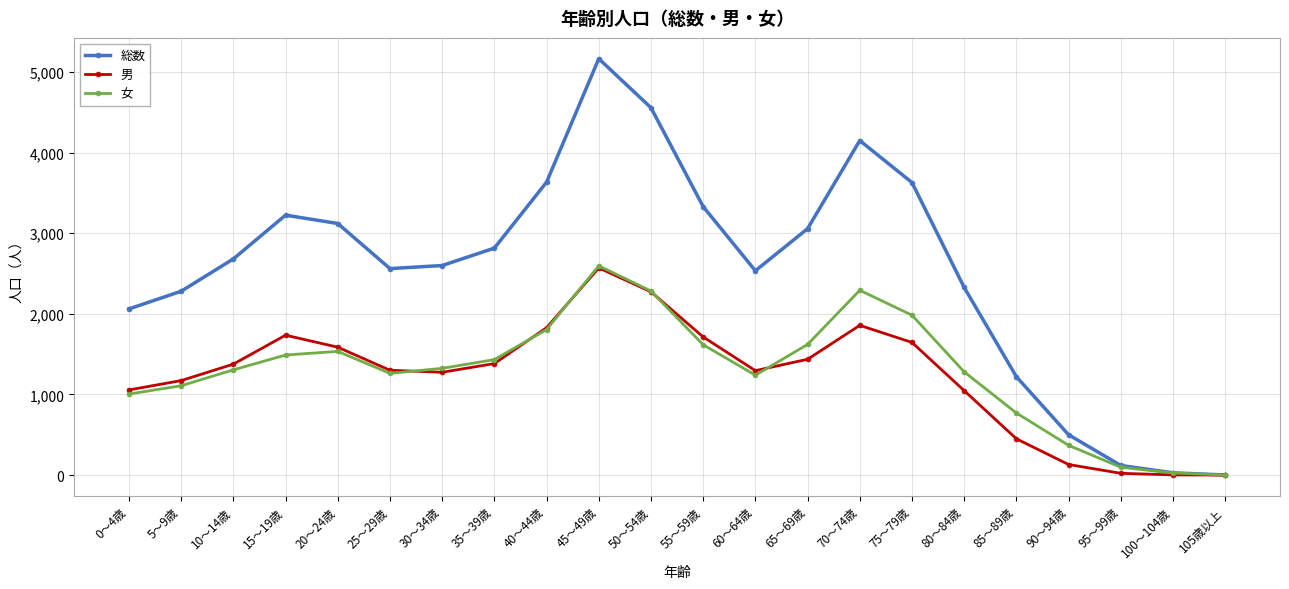

What is the difference between the maximum and minimum values in the 女 series?

2594